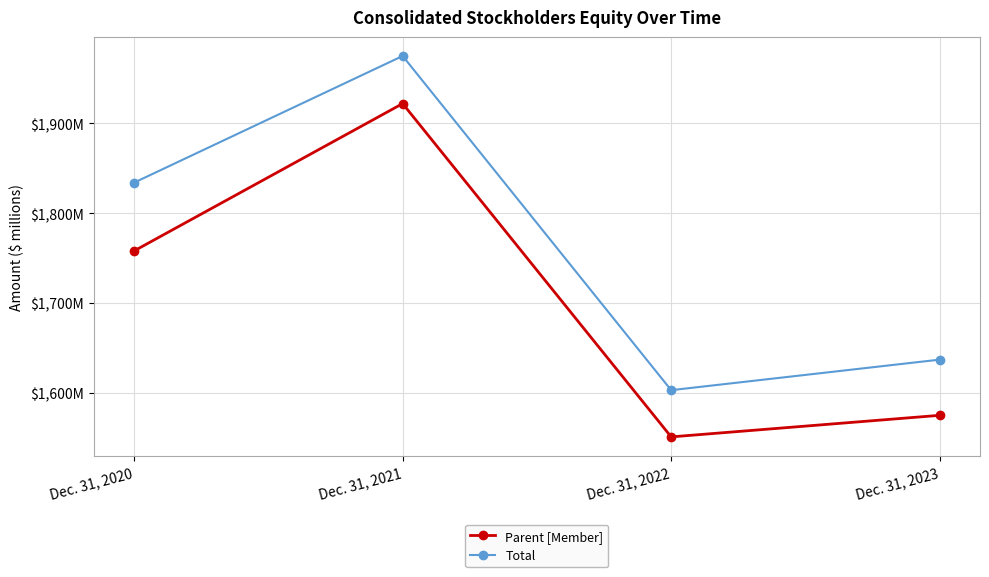

Is this an area chart (filled region under the line)?

No